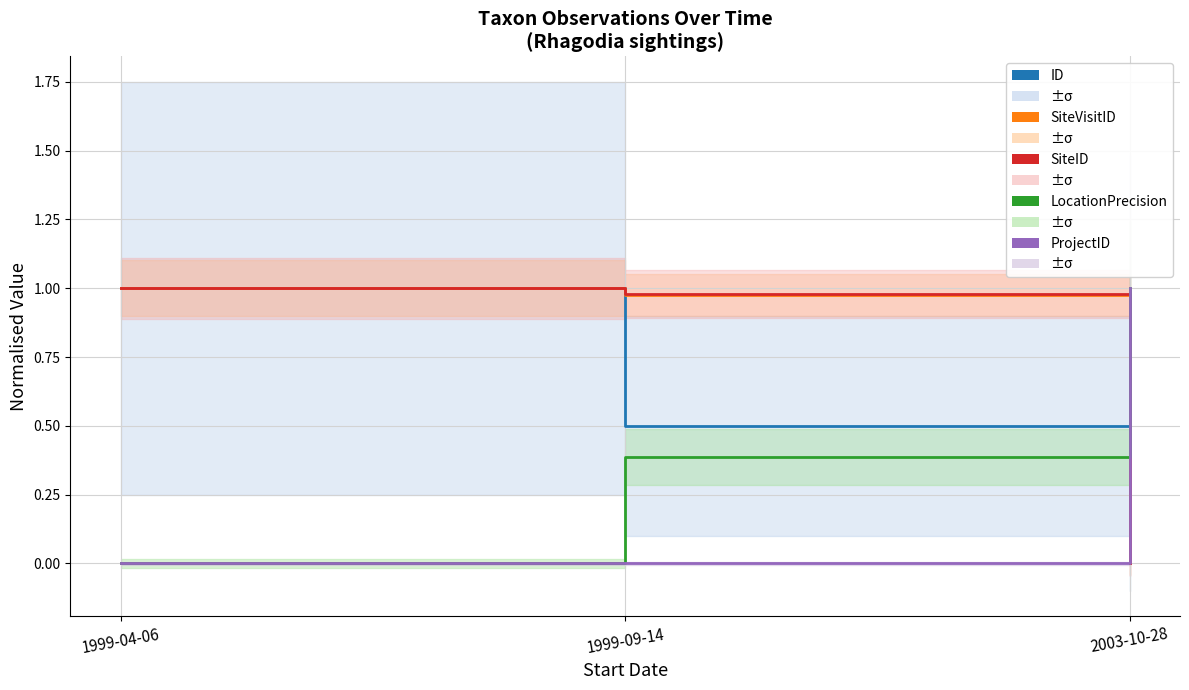

Between 1999-09-14 and 2003-10-28, which series saw the biggest shift?

ProjectID